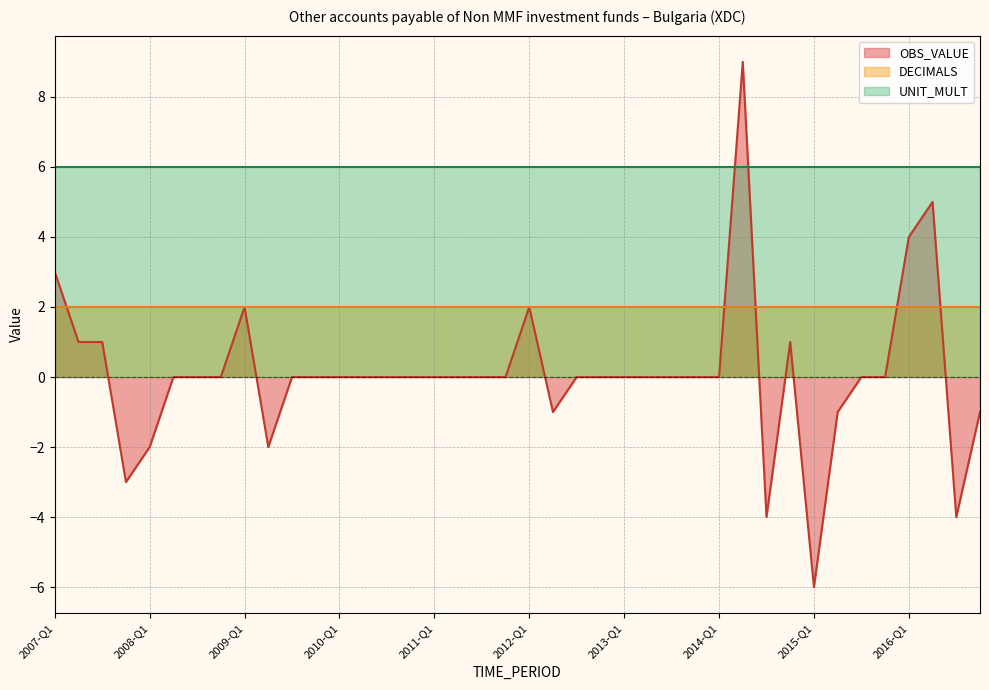

The DECIMALS series shows 2 at 2015-Q3. True or false?

True